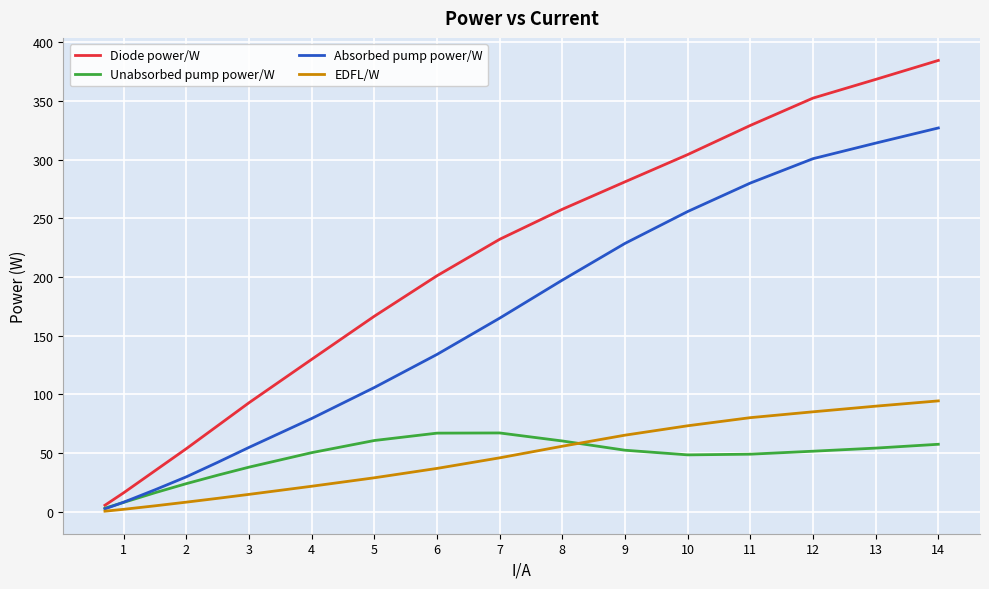

Which series has the largest total across all categories?

Diode power/W